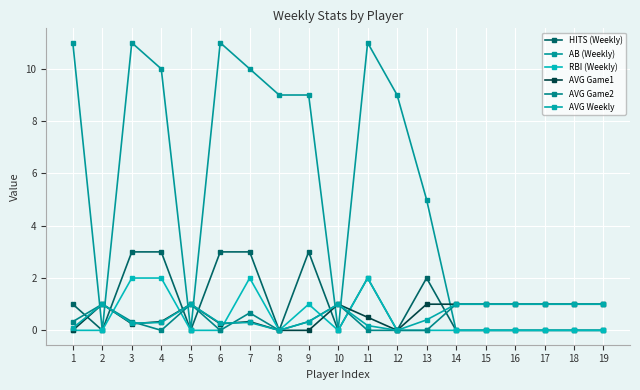

How many interior local peaks does the HITS (Weekly) series have?

3